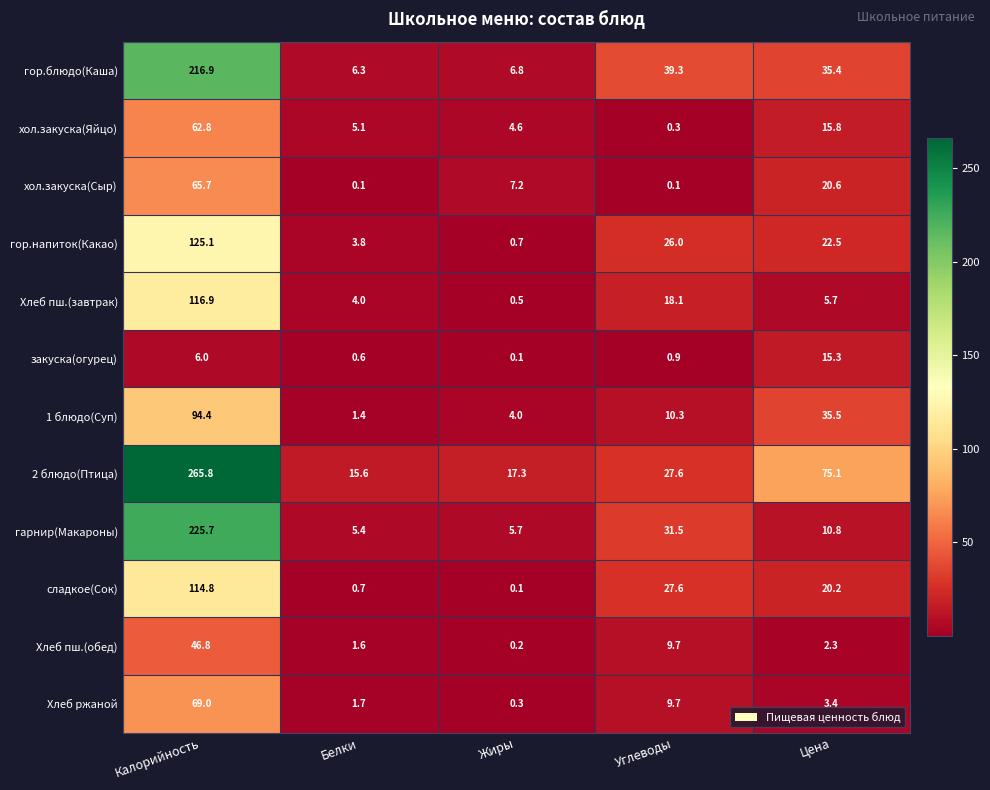

True or false: сладкое(Сок) has a value of 27.6 at Углеводы.

True